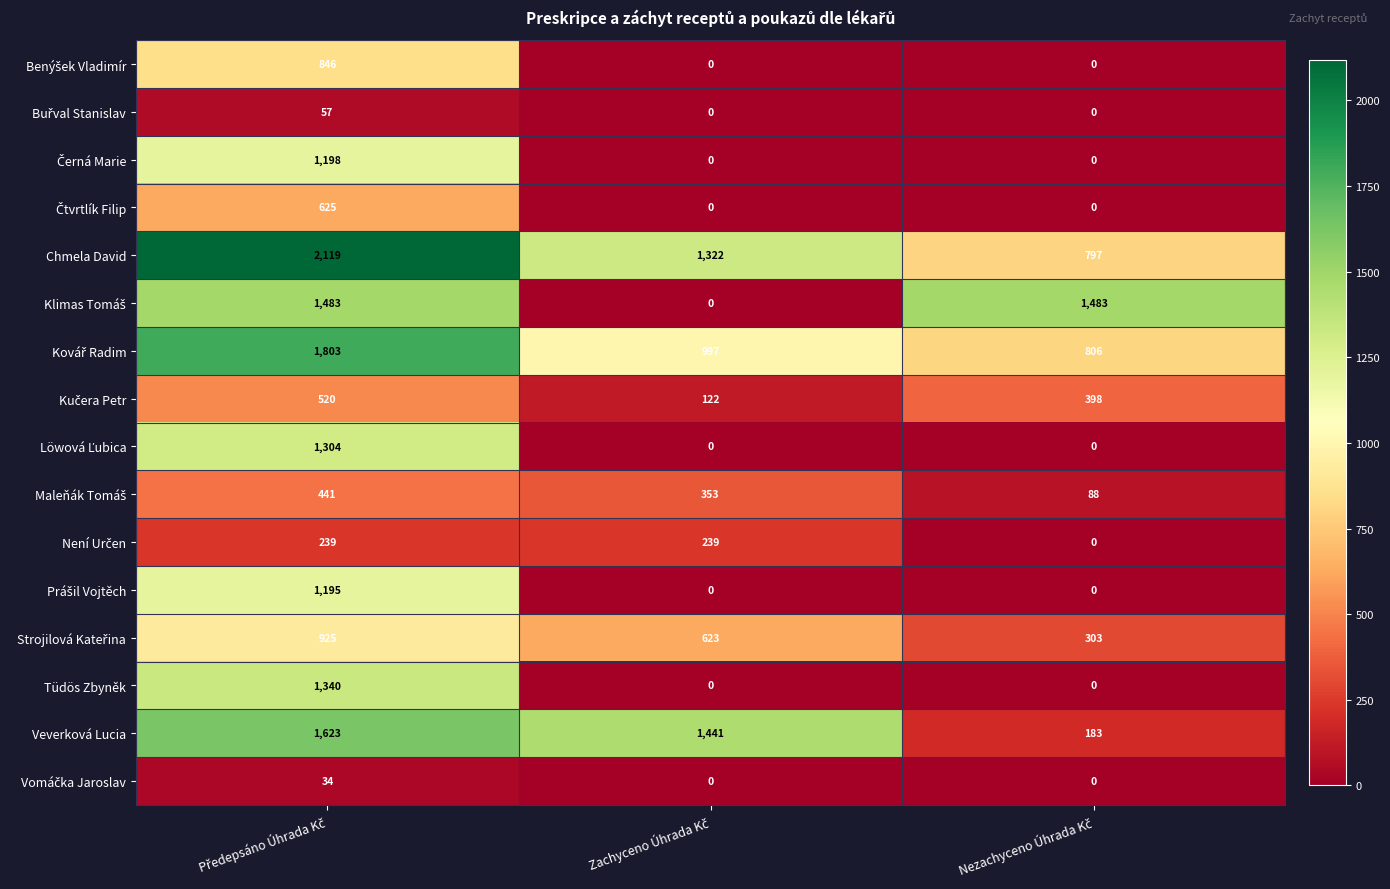

Count the Tüdös Zbyněk values in the range 0 to 1340.

3